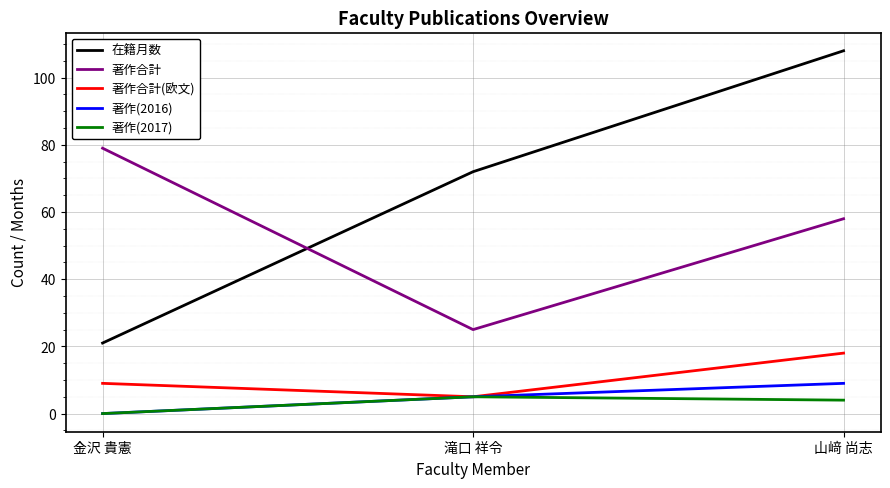

The 著作(2016) series shows 14 at 山﨑 尚志. True or false?

False